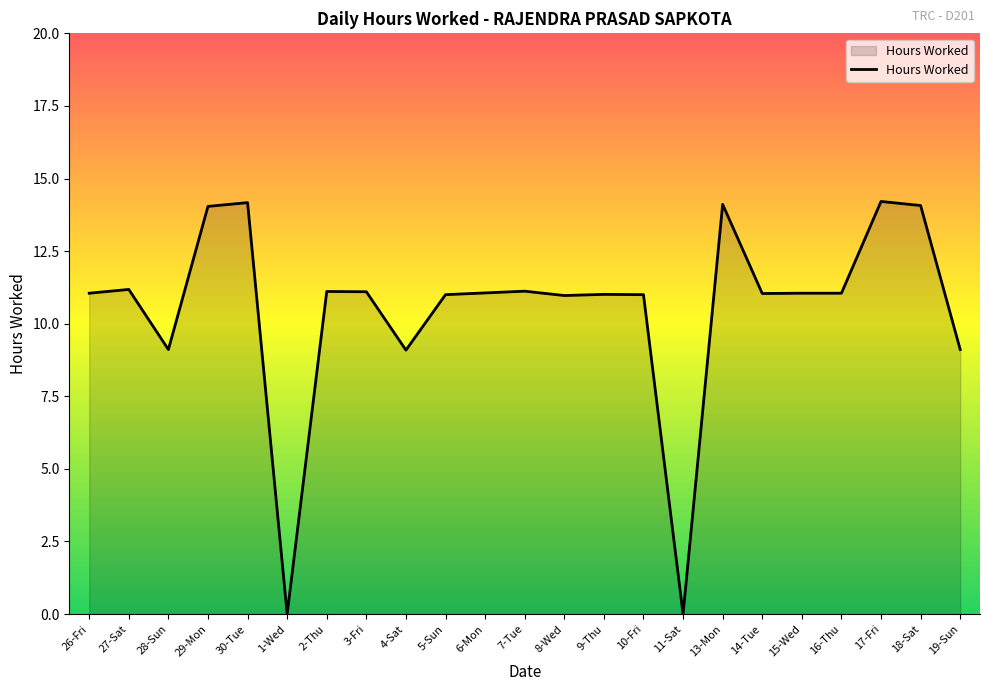

What is the greatest value displayed?

14.2